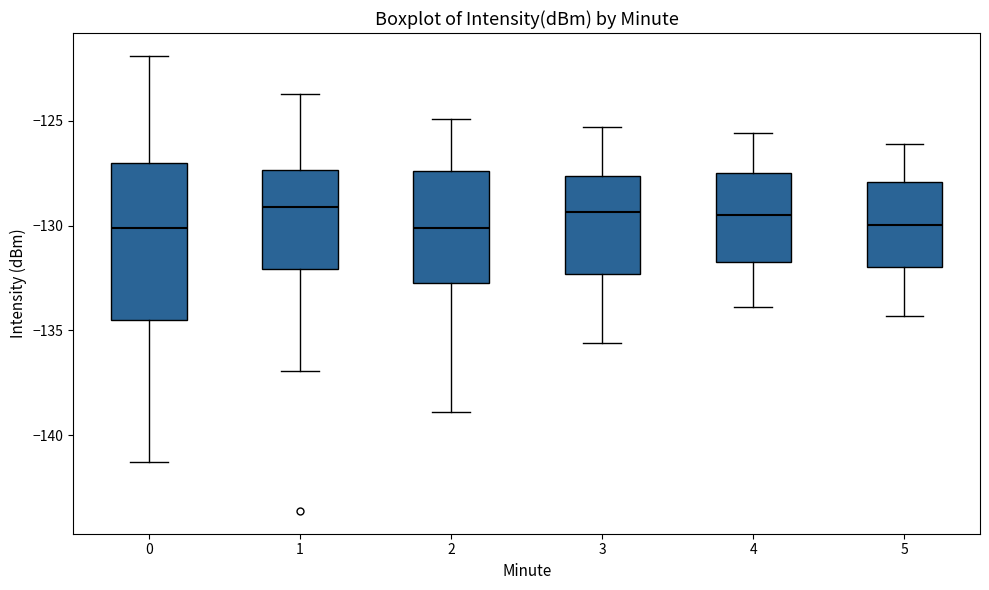

Where is the upper edge of the box at x = 5 on the y-axis? The values are not printed on the chart, so give them approximately, as read against the axis.

-128.0